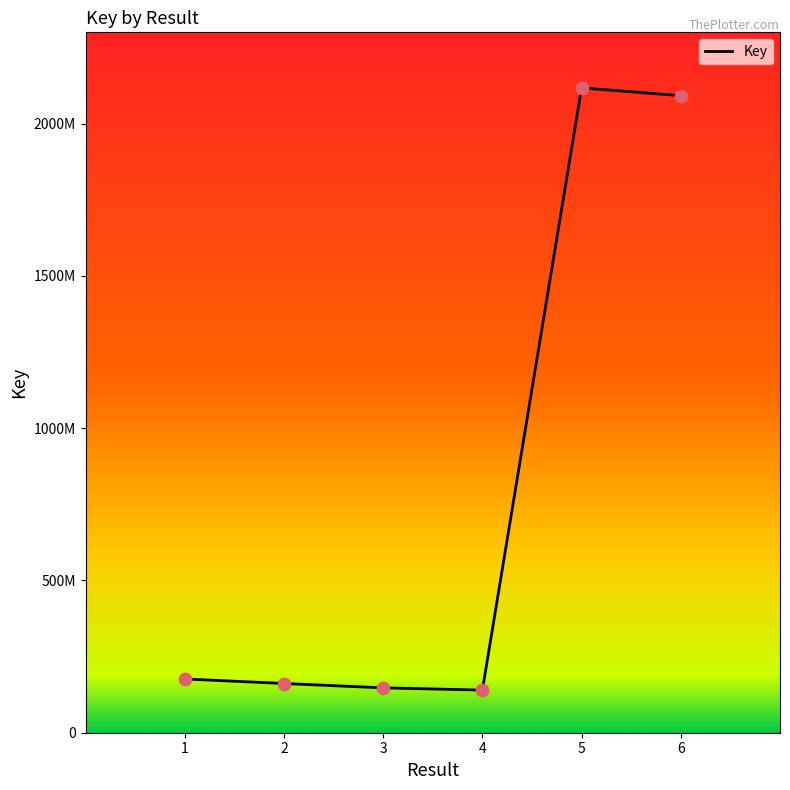

Between 2 and 4, which is larger?

2